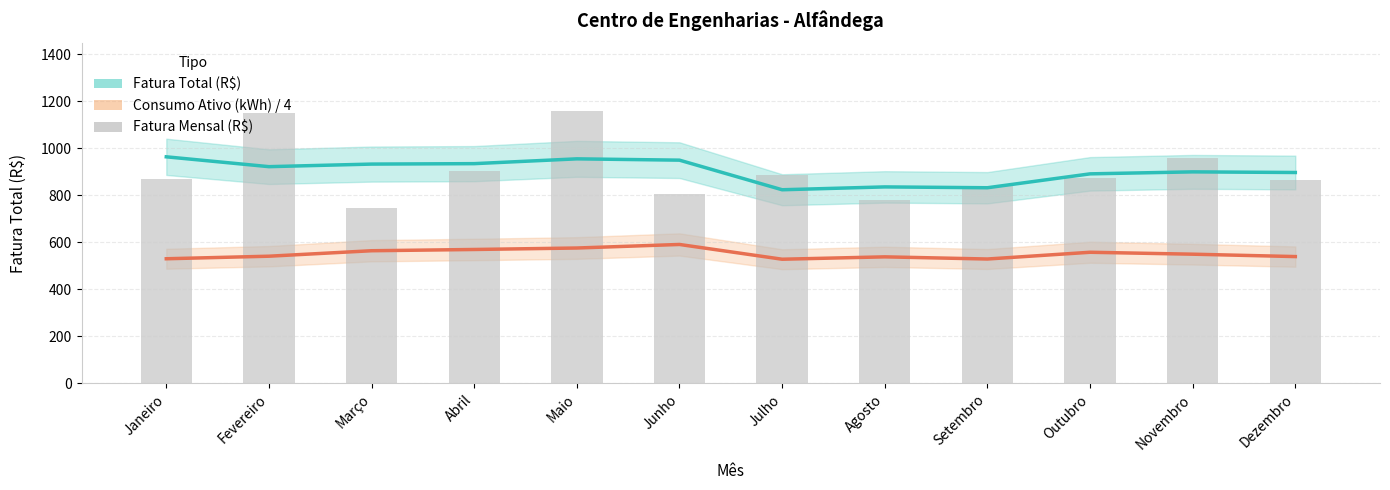

How many data points does each series have?

12